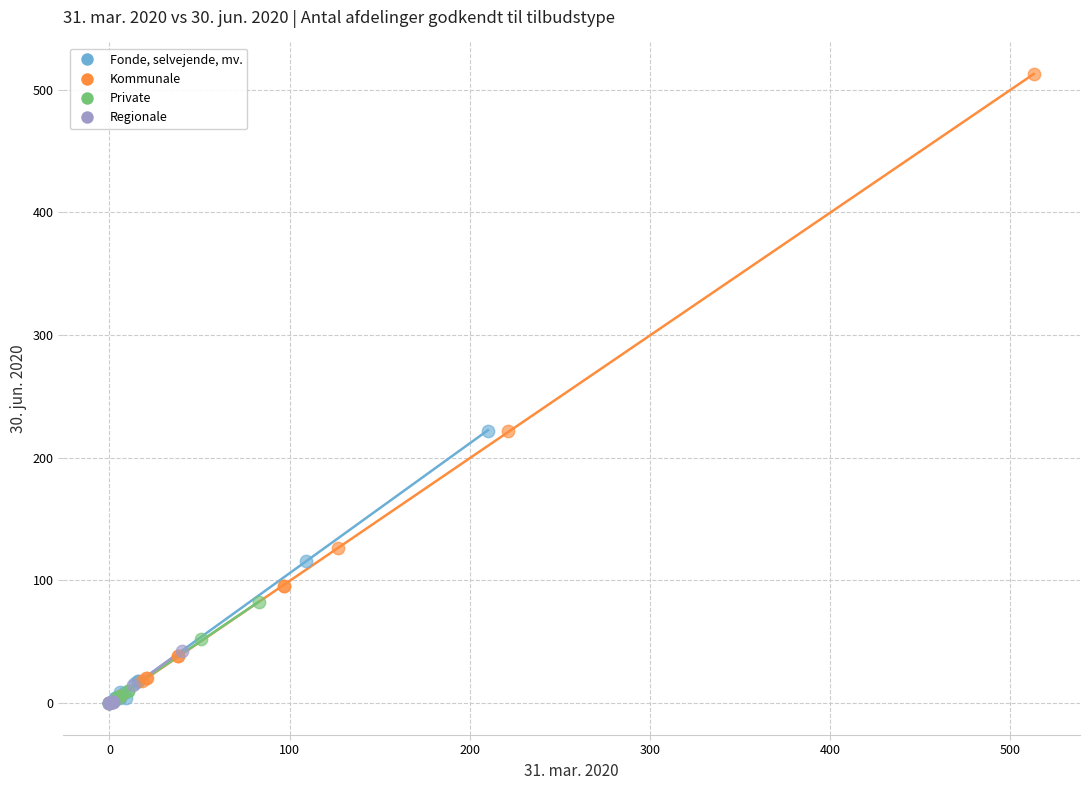

Which series contains the highest Y value?

Kommunale